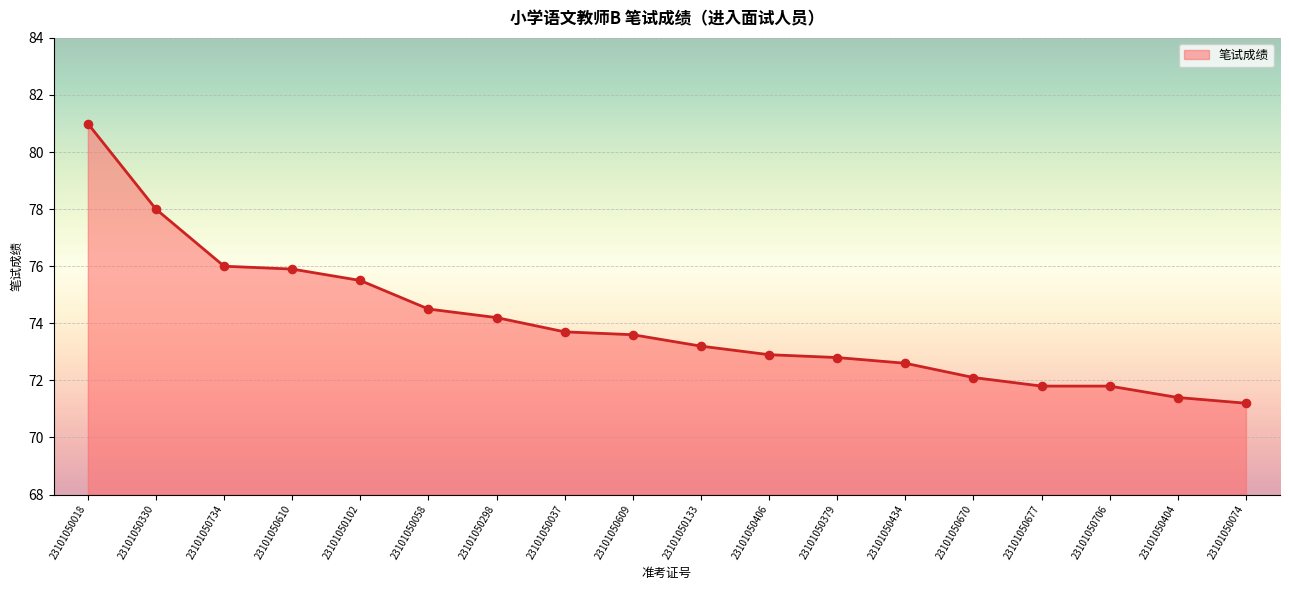

What is the change in value from 23101050406 to 23101050074?

-1.7